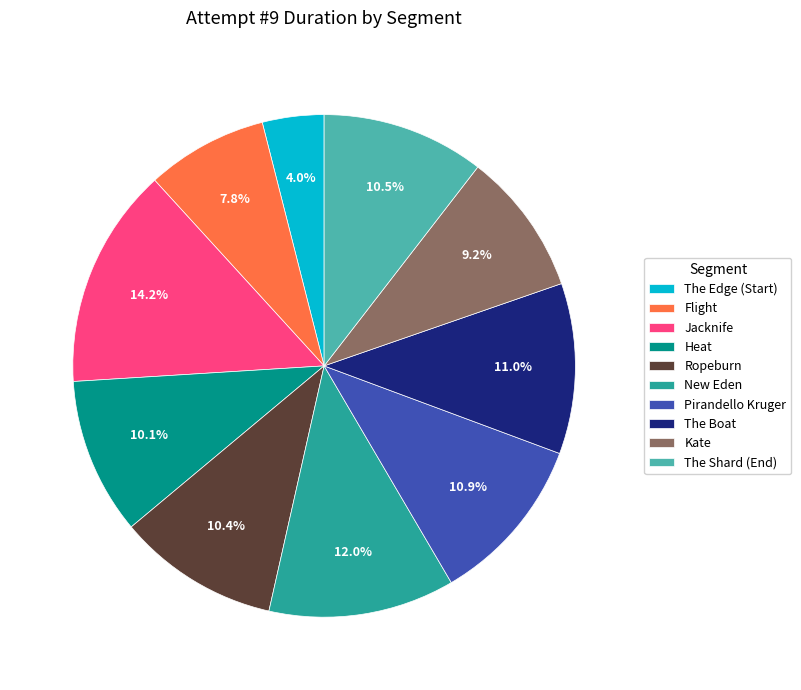

Which category has the smallest portion of the pie?

The Edge (Start)